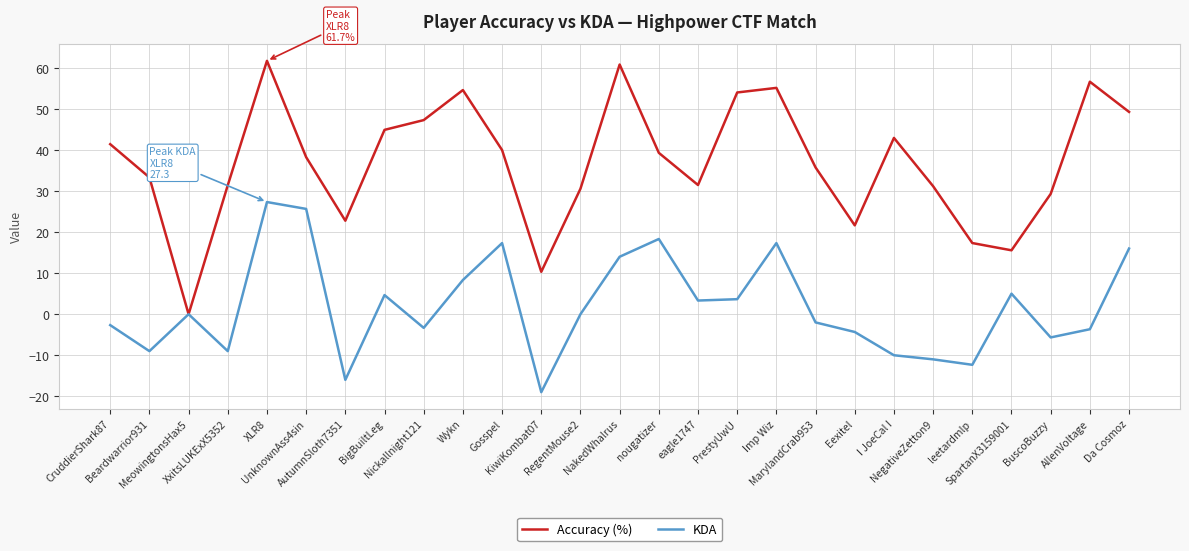

What is the greatest value displayed?

61.7